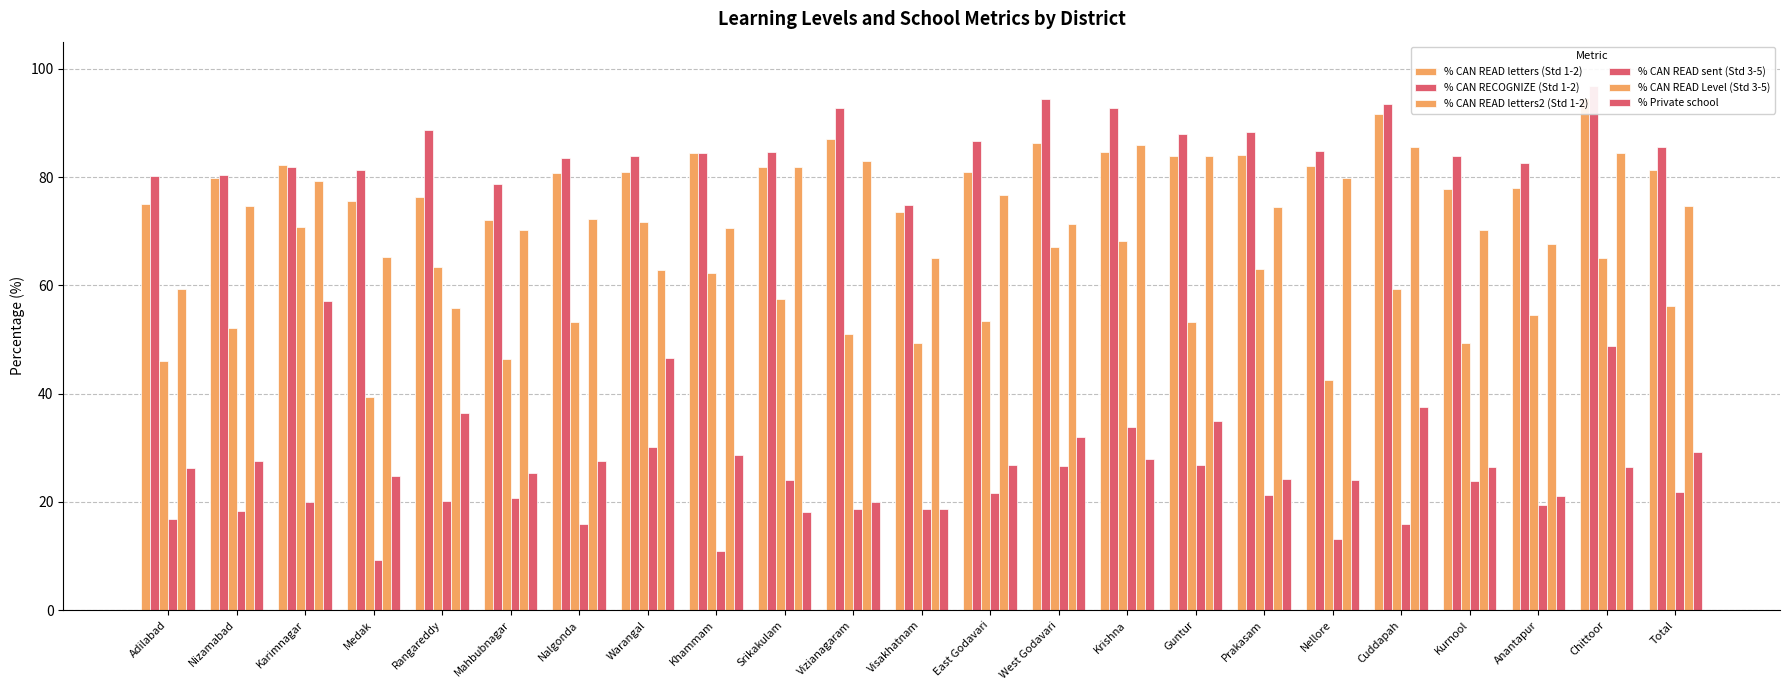

At which category is the sum across all series the highest?

Chittoor